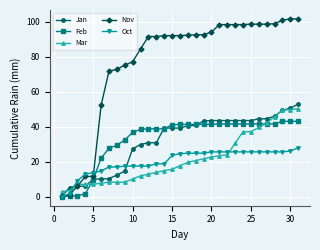

What is the value of the Oct point at the 19th from the left?

24.9